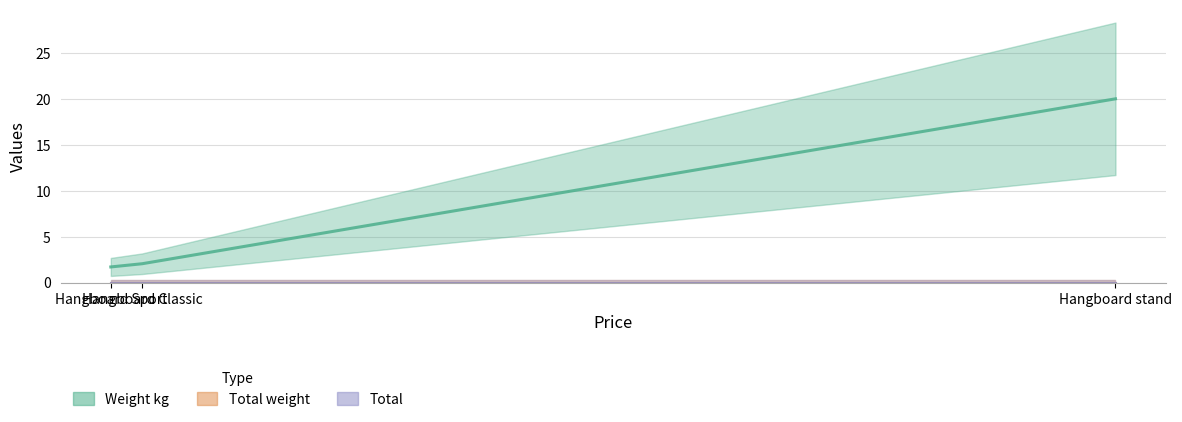

Reading right to left, transcribe all the data shown in this chart.

Weight kg: 20.0	2.0	1.7
Total weight: 0.0	0.0	0.0
Total: 0.0	0.0	0.0